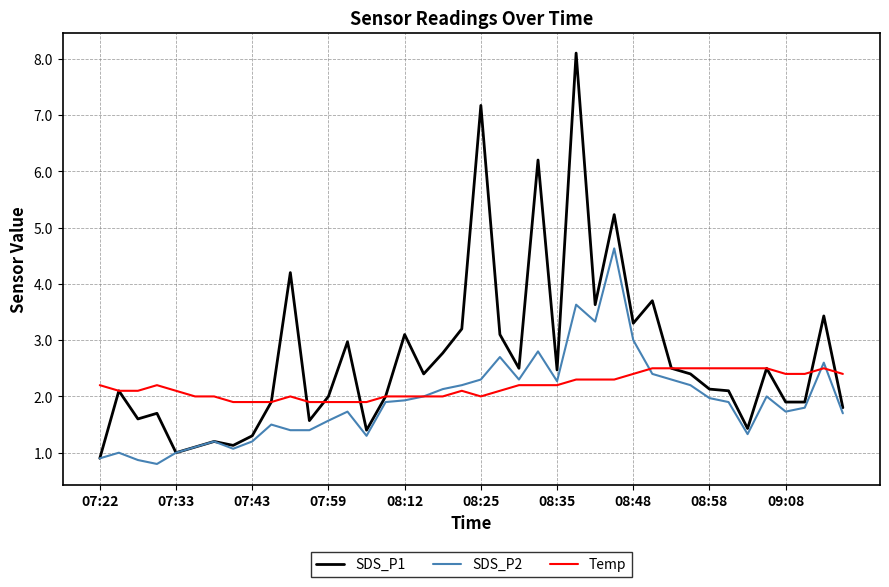

Which series has the largest range (max minus min)?

SDS_P1